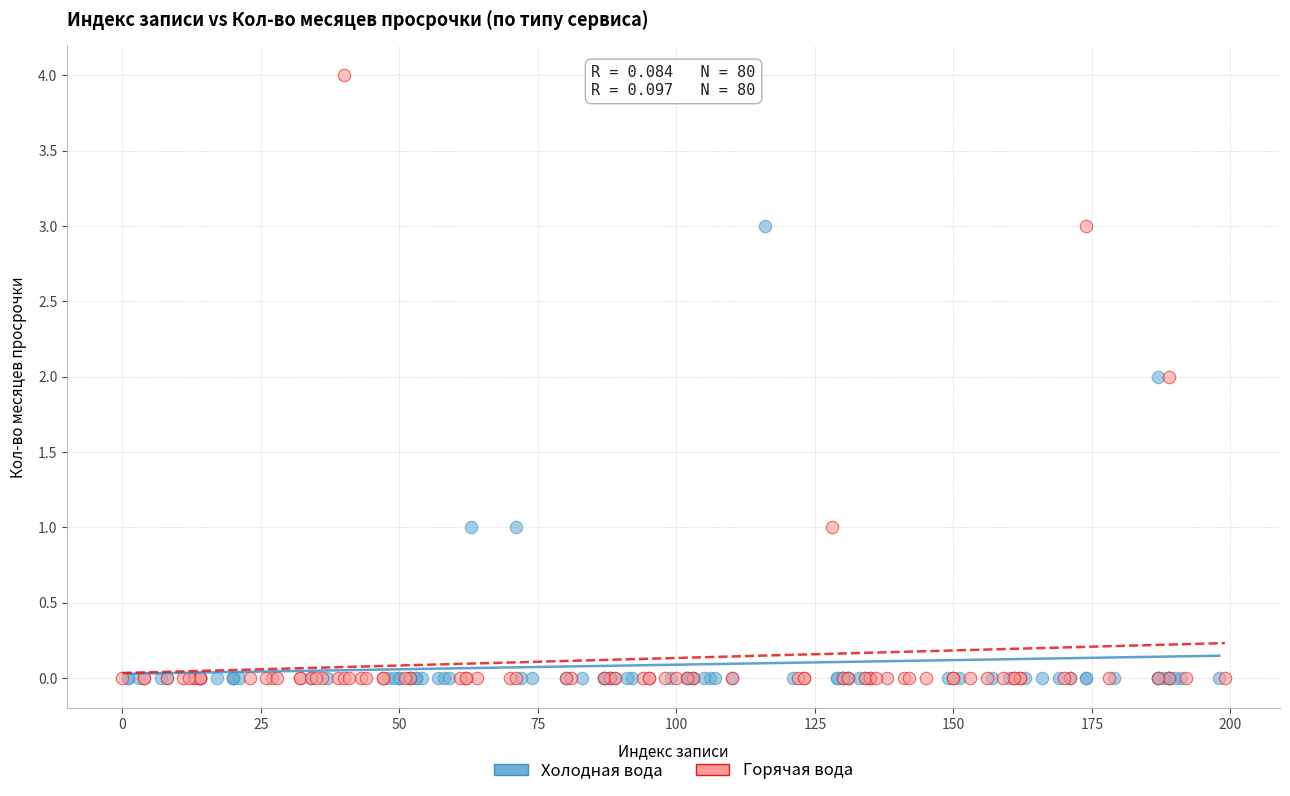

Which series has the largest Y range (max minus min)?

Горячая вода